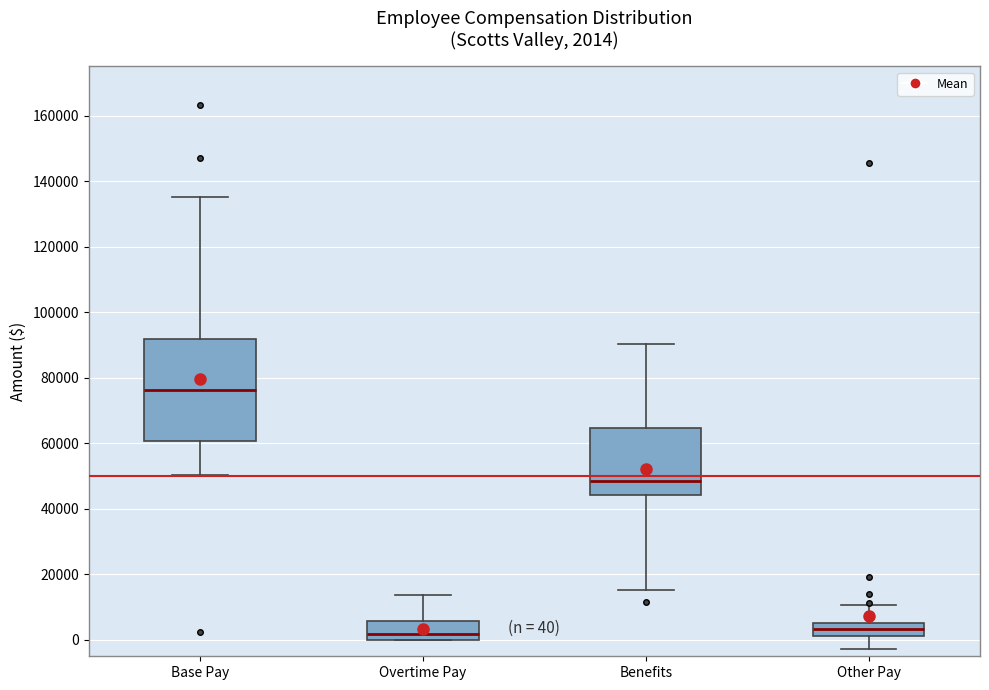

Which box's median line is the highest?

Base Pay